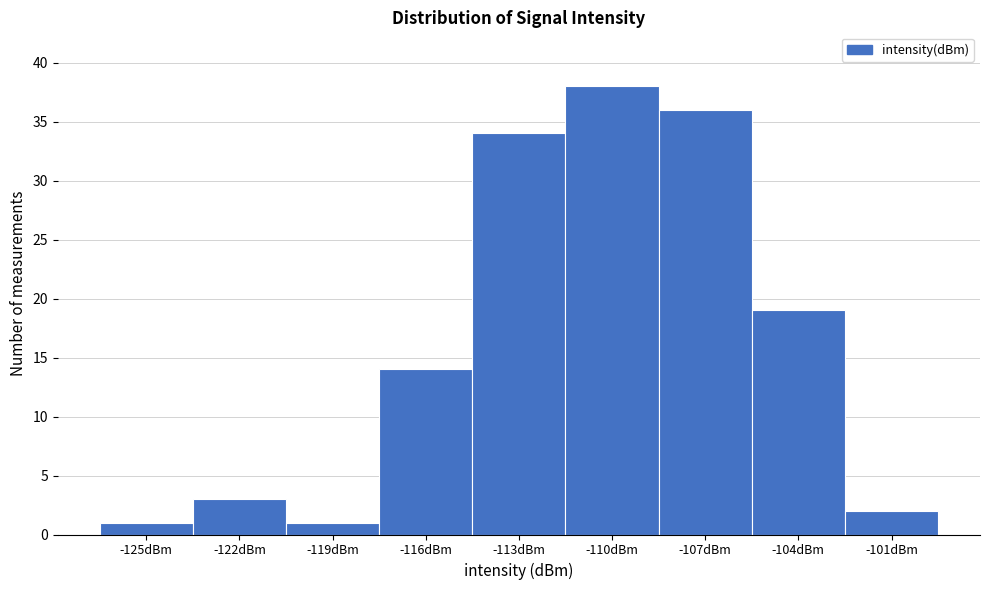

Reading right to left, transcribe all the data shown in this chart.

2	19	36	38	34	14	1	3	1